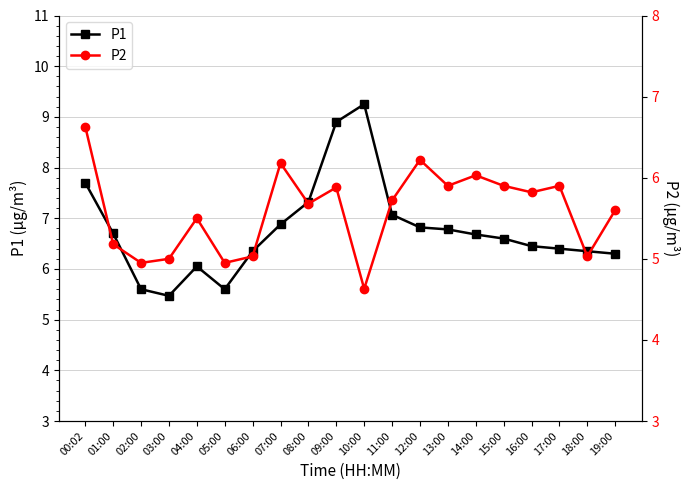

What is the difference between the P2 values at 15:00 and 08:00?

0.2